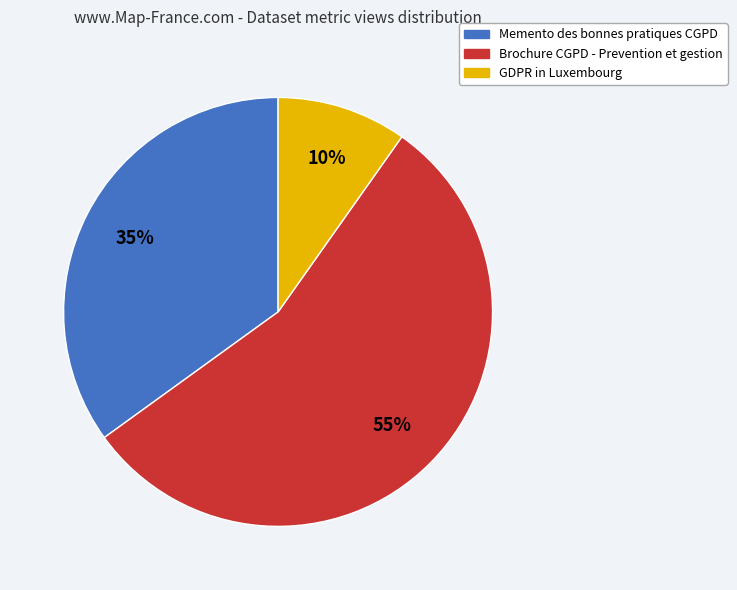

Is Memento des bonnes pratiques CGPD the majority of the pie?

No